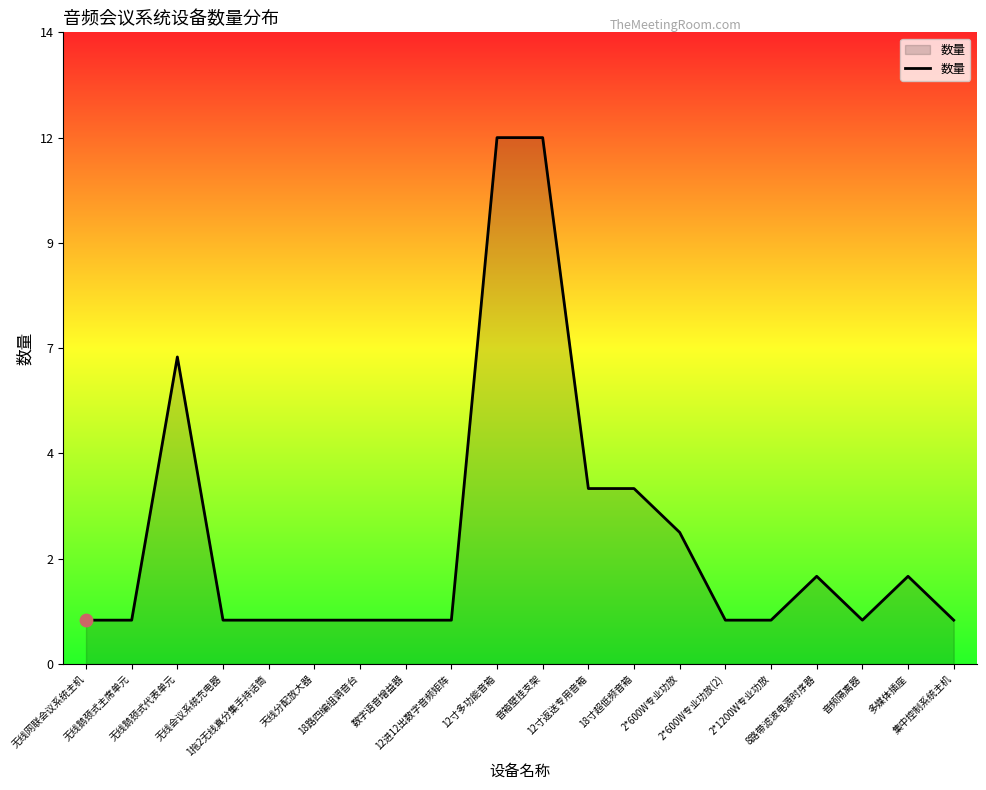

What is the ratio of the value at 18路四编组调音台 to the value at 音箱壁挂支架?

0.1